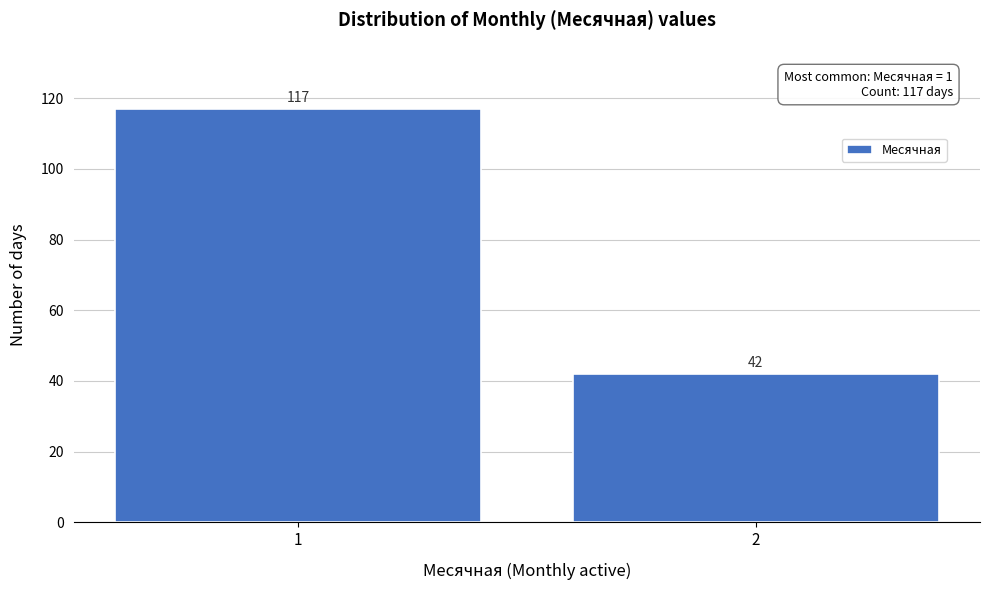

Reading left to right, extract all data points from this chart.

1=117	2=42